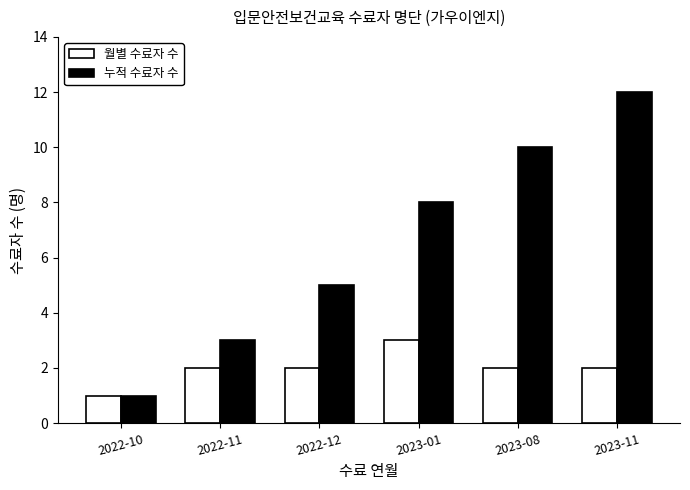

What is the value of the 누적 수료자 수 bar at the 5th from the left?

10